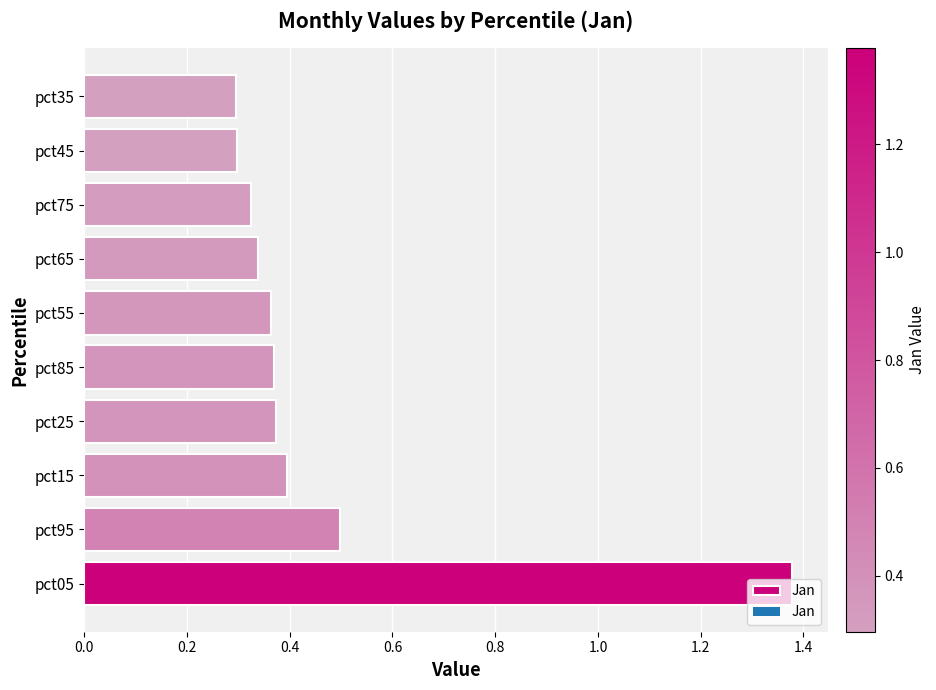

Between pct75 and pct85, which is larger?

pct85